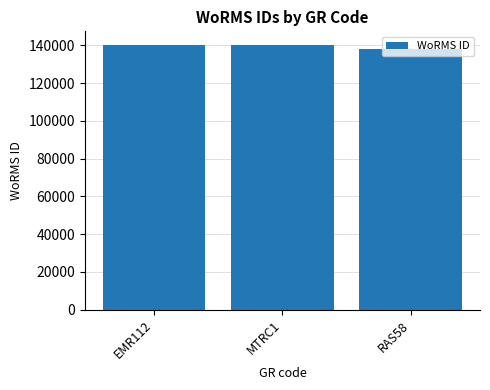

What is the label of the 1st bar from the left?

EMR112